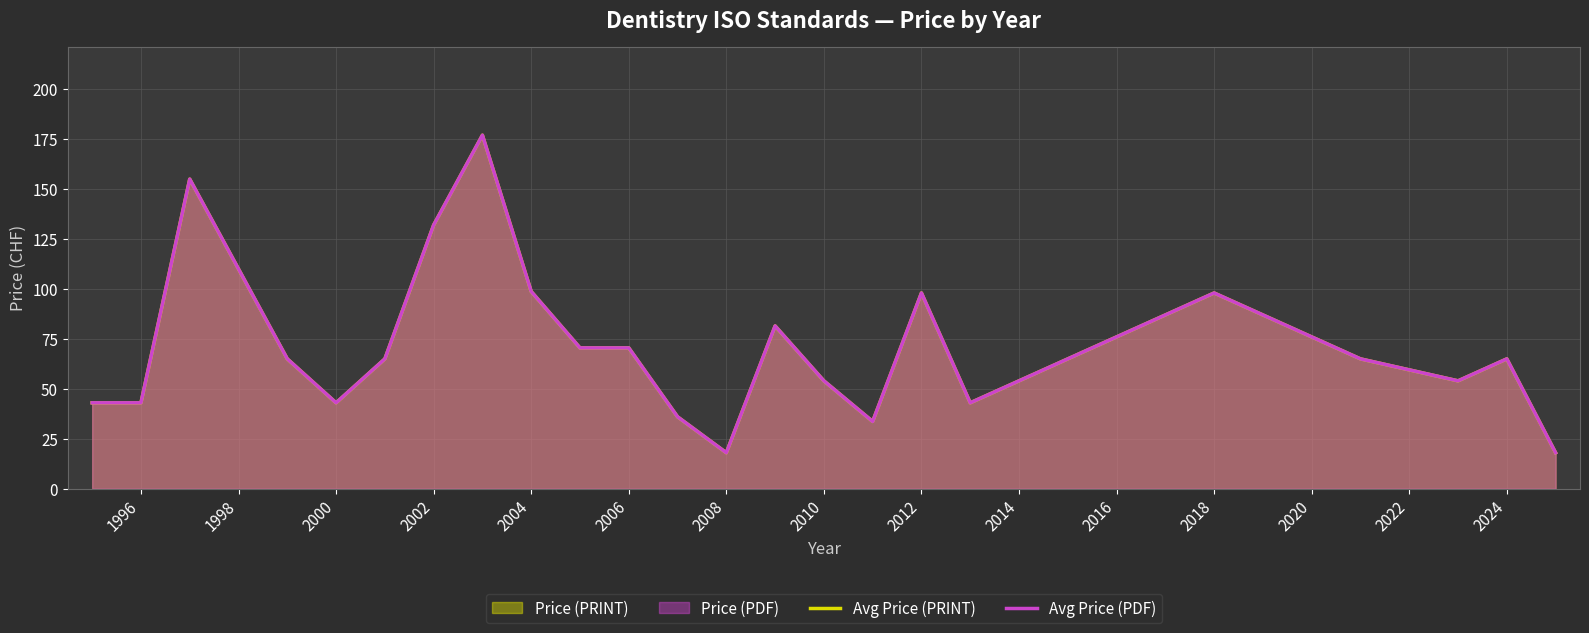

Does the chart display data point markers on the line(s)?

No